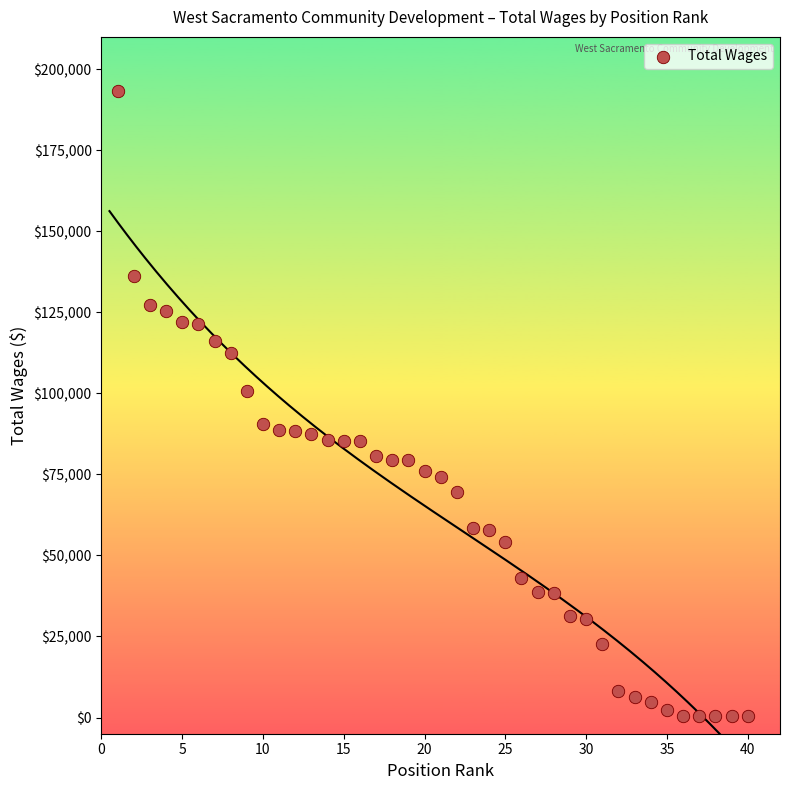

What Y value in the scatter plot is closest to 96834?

100792